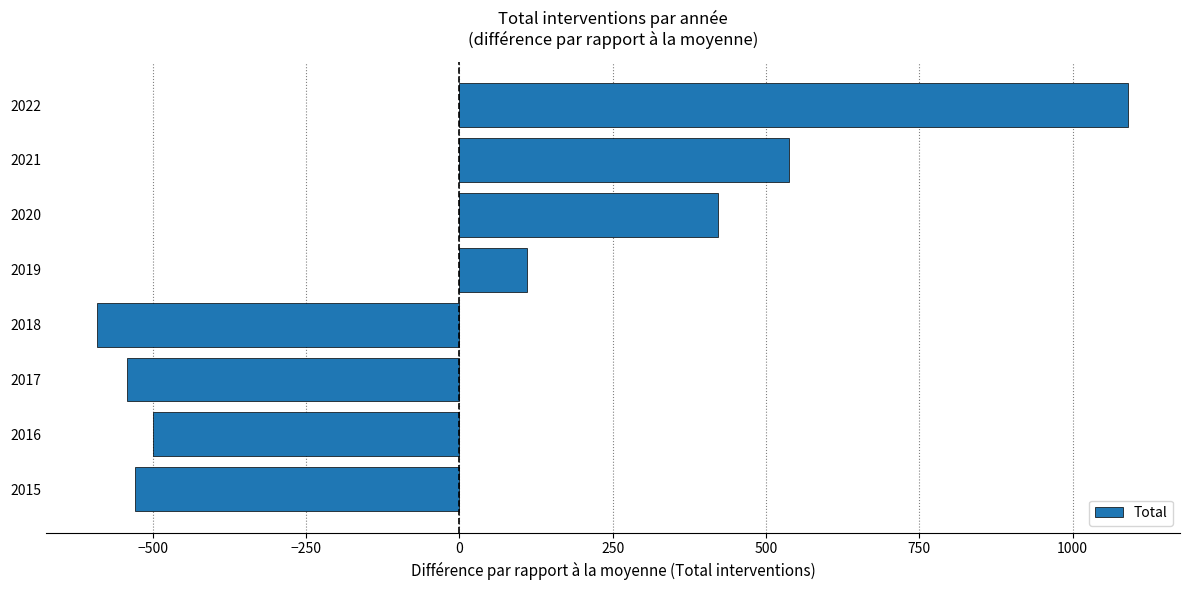

How many data points are less than 109?

4